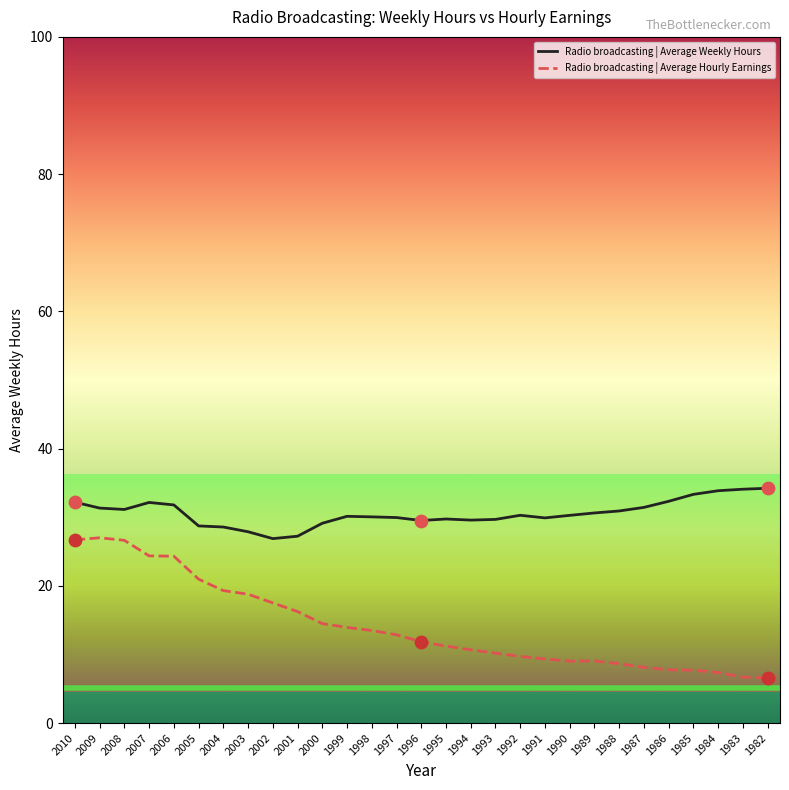

Which series changed the most between 2008 and 1997?

Radio broadcasting | Average Hourly Earnings